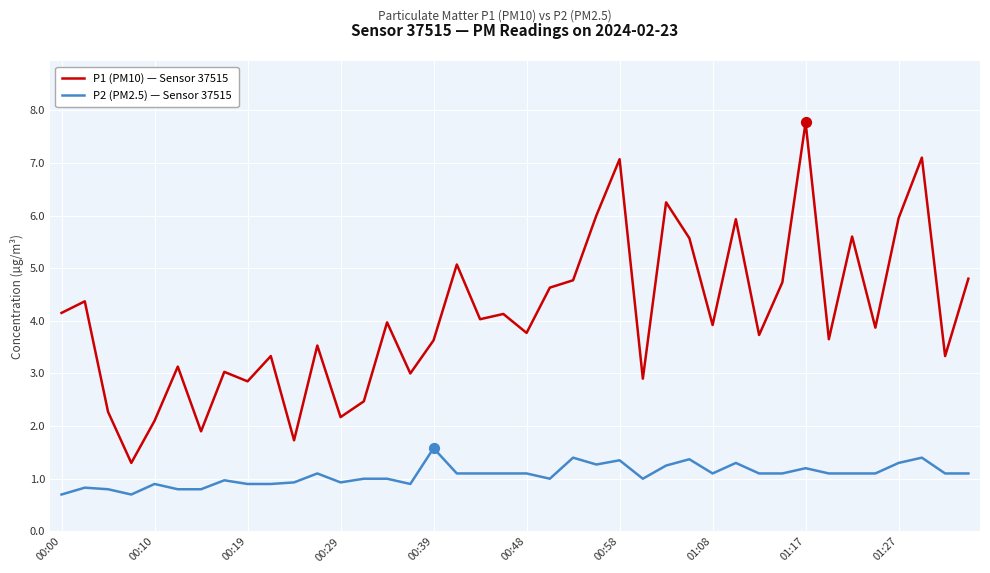

Which series has the widest spread of values?

P1 (PM10) — Sensor 37515